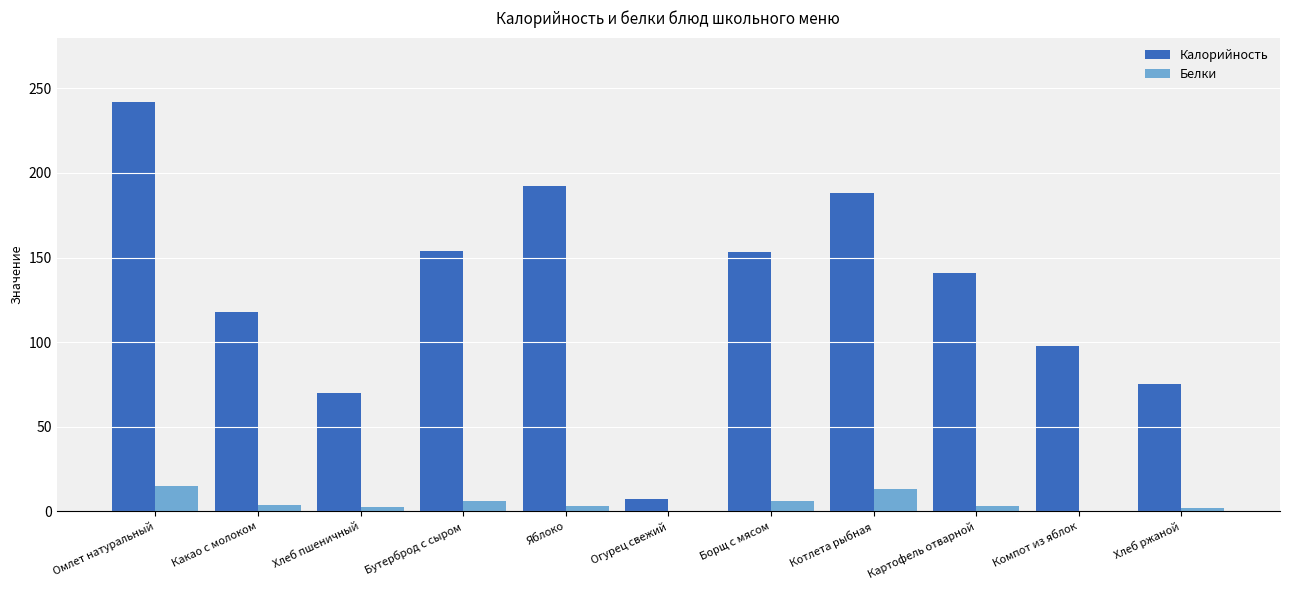

The Калорийность series shows 192.0 at Яблоко. True or false?

True